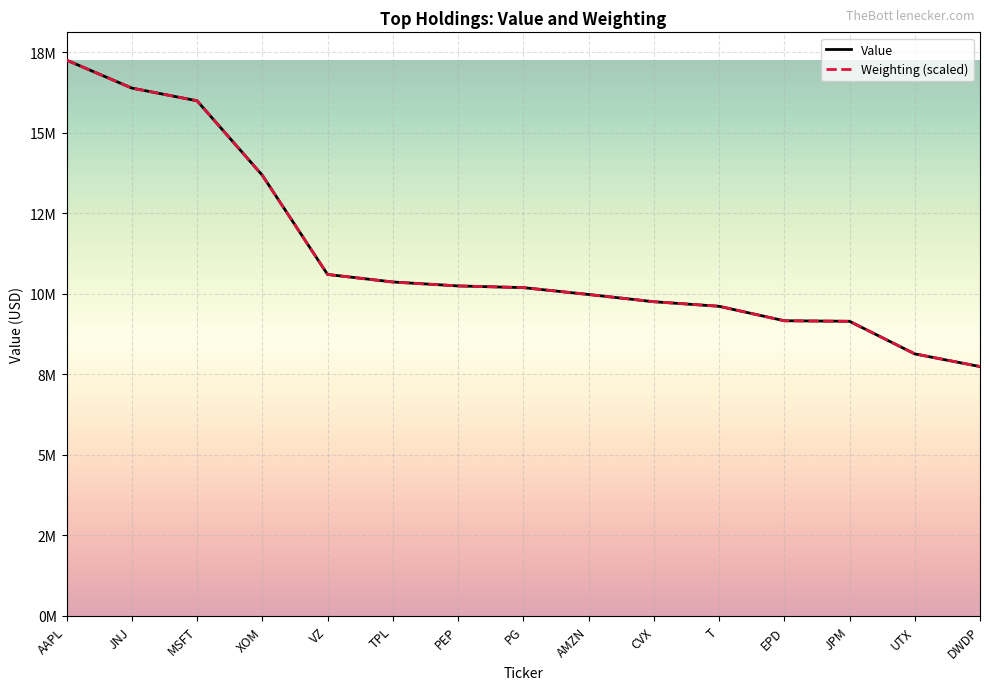

Rank the categories by Value value from highest to lowest.

AAPL, JNJ, MSFT, XOM, VZ, TPL, PEP, PG, AMZN, CVX, T, EPD, JPM, UTX, DWDP